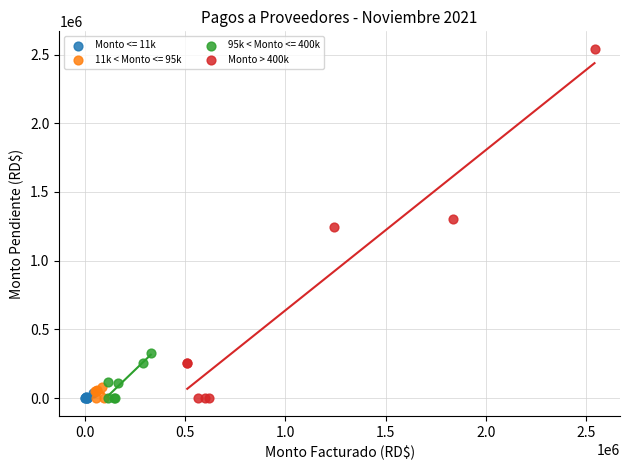

Which series has the widest spread of Y values?

Monto > 400k